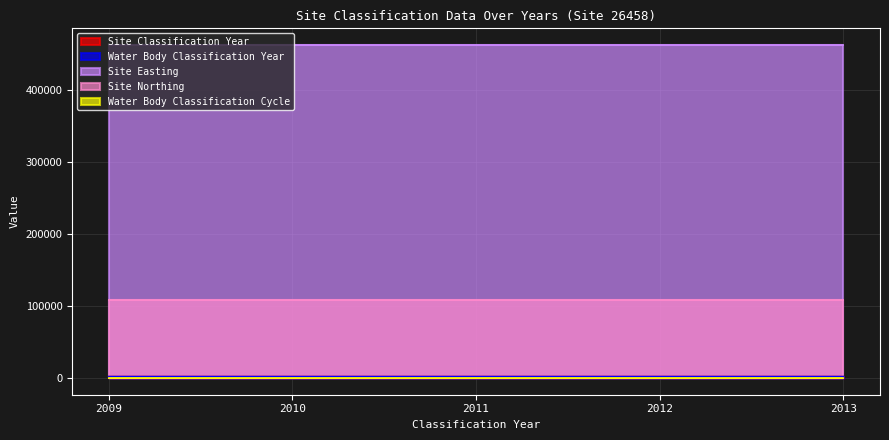

Reading left to right, extract all data points from this chart.

Site Classification Year: 2009=2013	2010=2012	2011=2011	2012=2010	2013=2009
Water Body Classification Year: 2009=2013	2010=2012	2011=2011	2012=2010	2013=2009
Site Easting: 2009=462123	2010=462123	2011=462123	2012=462123	2013=462123
Site Northing: 2009=108486	2010=108486	2011=108486	2012=108486	2013=108486
Water Body Classification Cycle: 2009=1	2010=1	2011=1	2012=1	2013=1